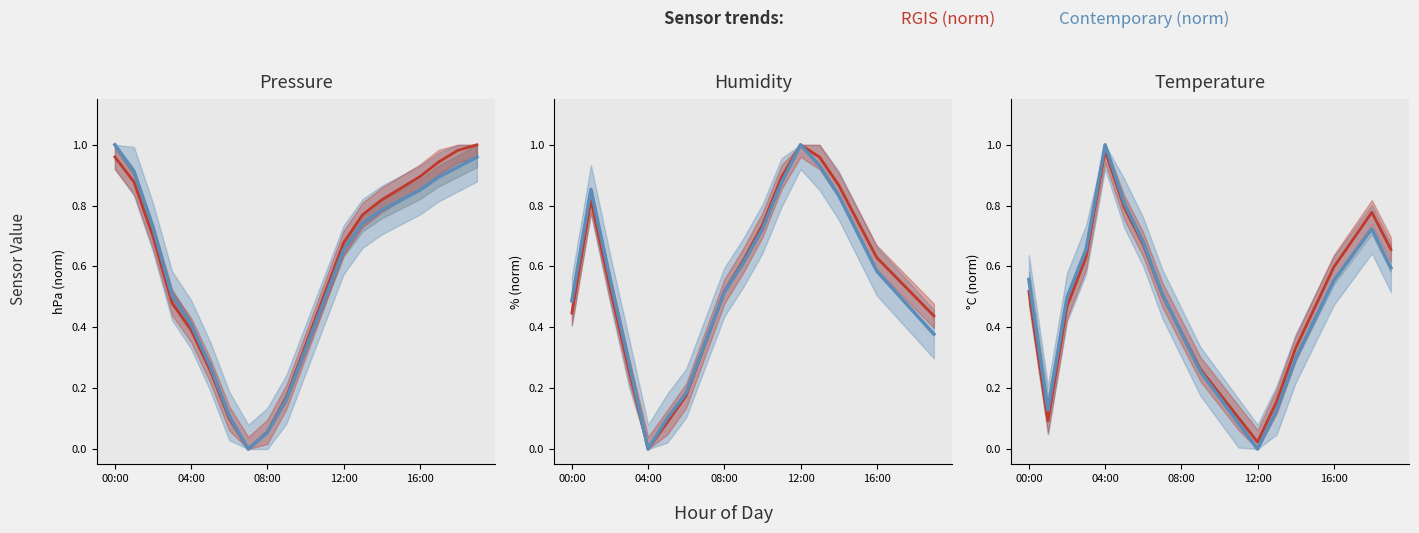

What is the difference between the second highest and second lowest values in the RGIS (norm) series?

0.7